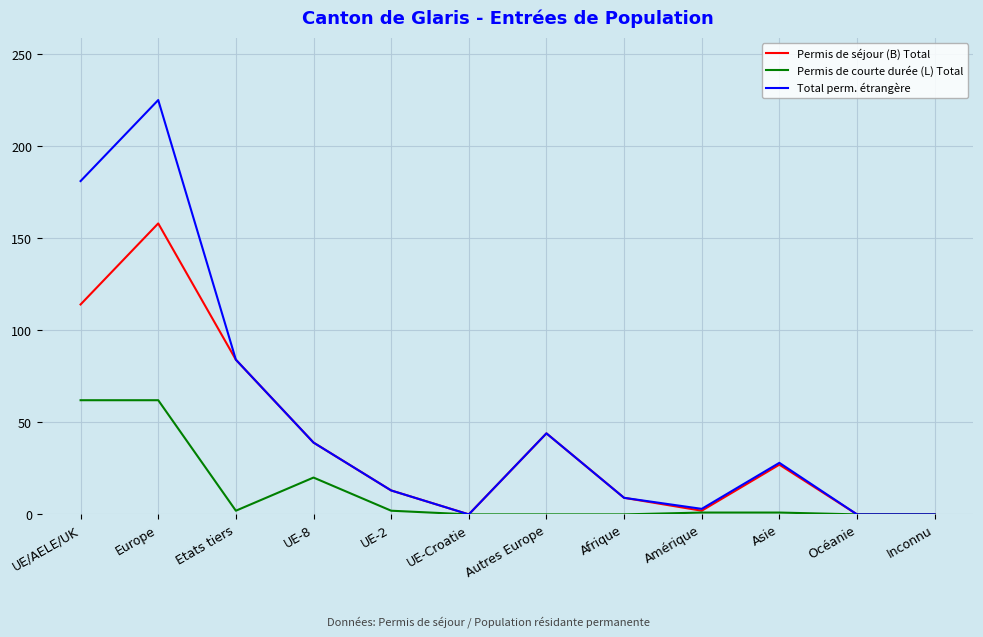

Is the value of Permis de courte durée (L) Total at UE-2 greater than the value of Permis de séjour (B) Total at Autres Europe?

No